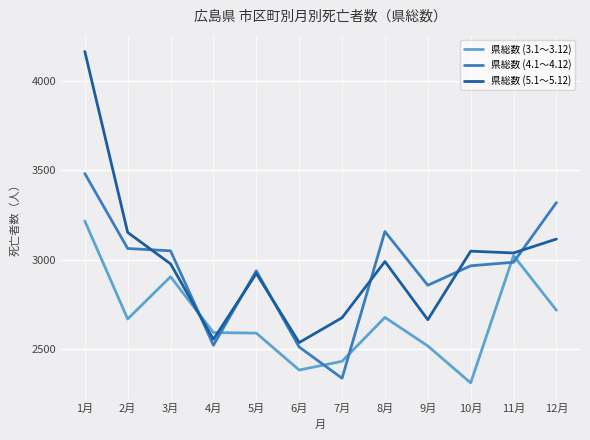

What is the total value across all series at 3月?

8929